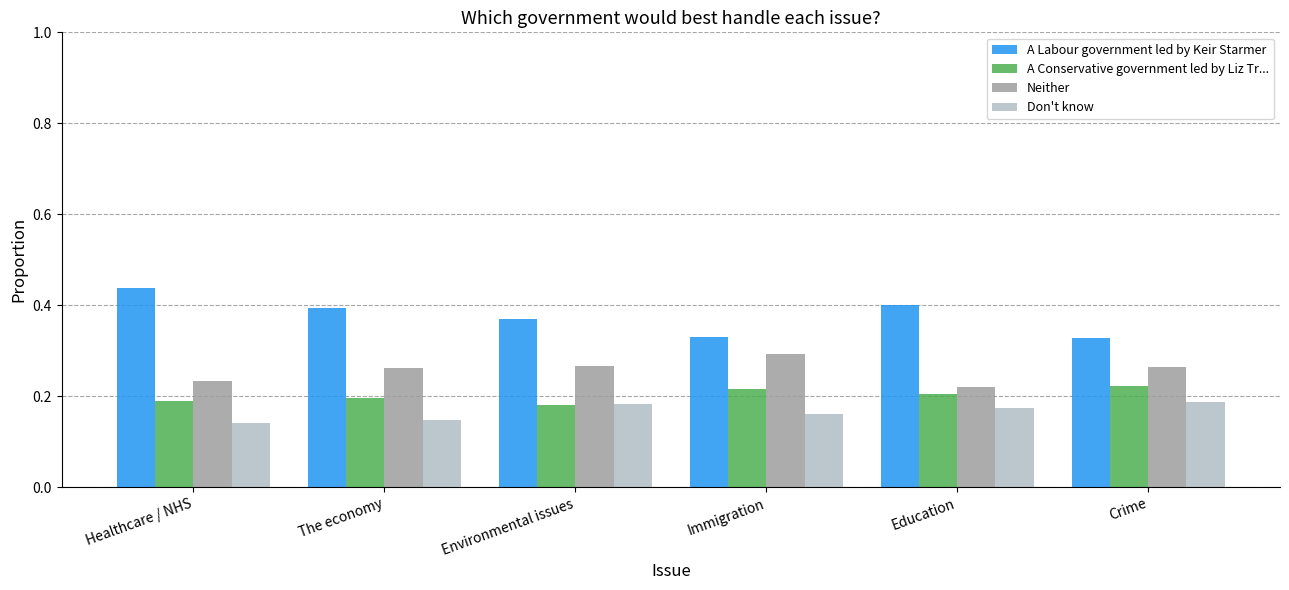

At which category does the chart reach its peak across all series?

Healthcare / NHS